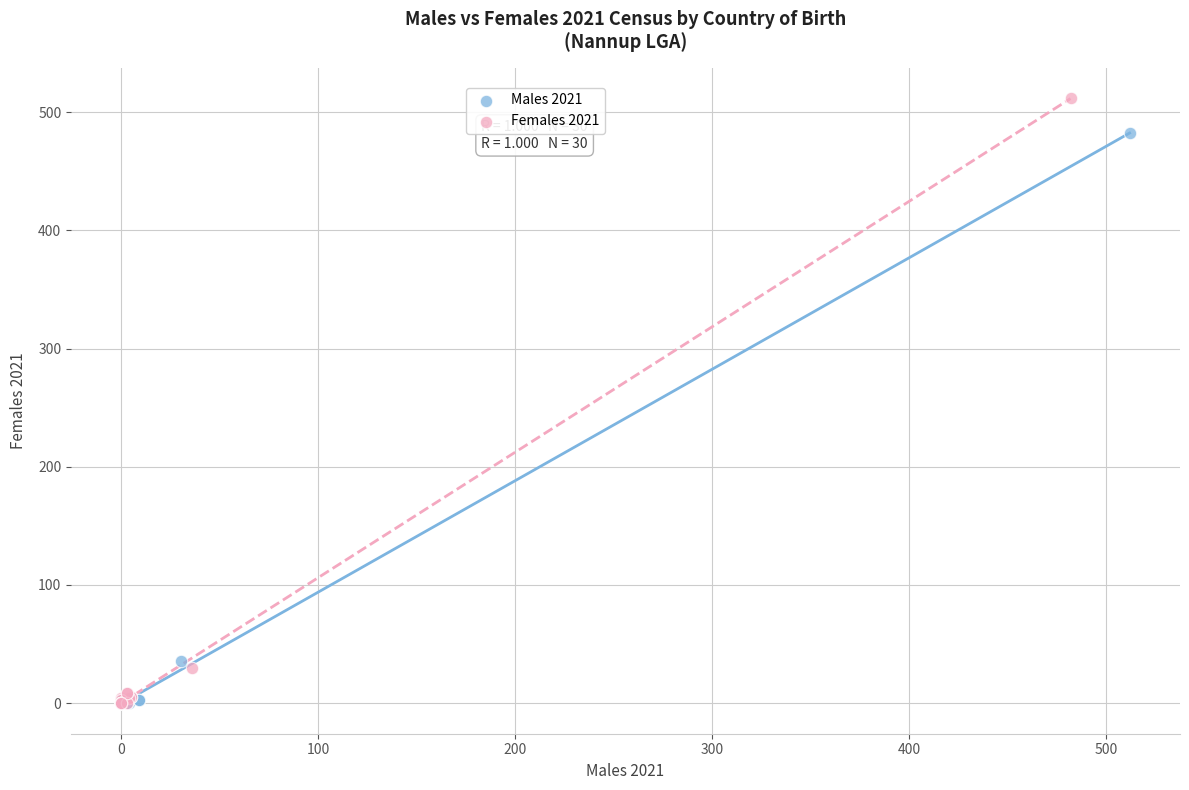

Which series reaches the maximum Y coordinate?

Females 2021